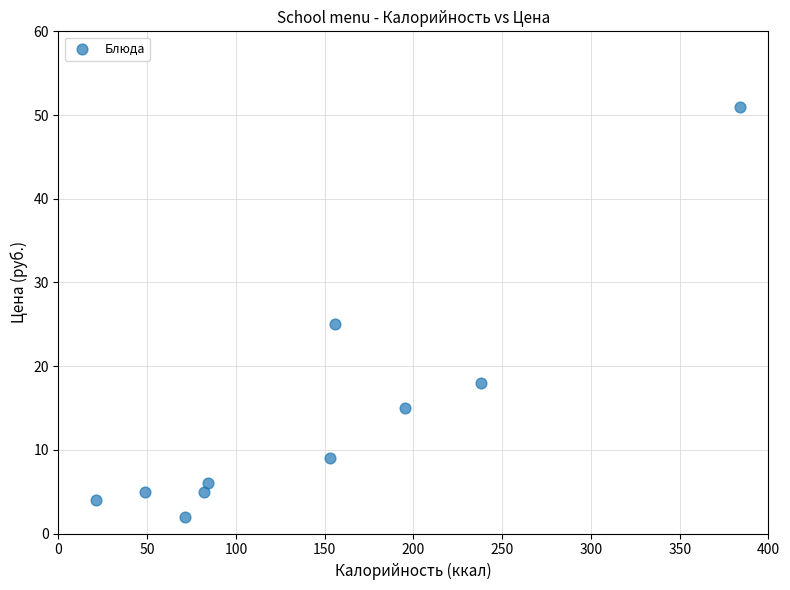

What is the average Y value?

14